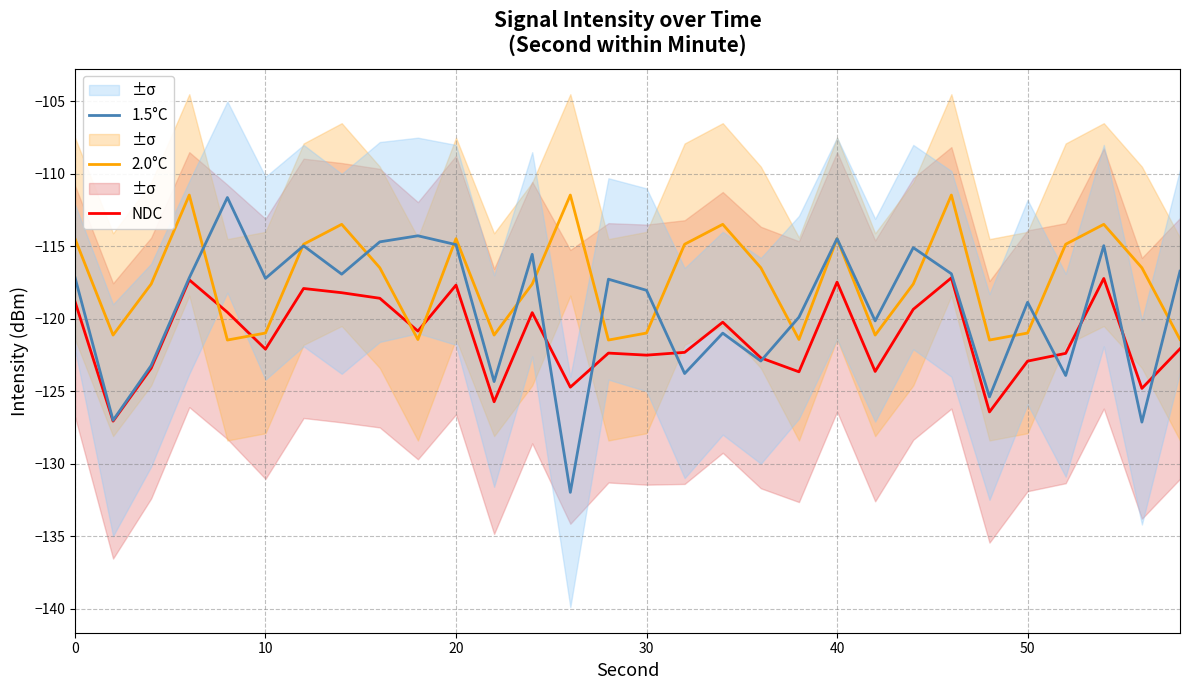

Reading right to left, what are all the values shown in this chart?

NDC: -122.1	-124.8	-117.2	-122.4	-122.9	-126.4	-117.2	-119.3	-123.6	-117.5	-123.7	-122.7	-120.2	-122.3	-122.5	-122.4	-124.7	-119.6	-125.7	-117.7	-120.9	-118.6	-118.2	-117.9	-122.1	-119.5	-117.3	-123.4	-127.1	-118.8
2.0°C: -121.4	-116.5	-113.5	-114.9	-121.0	-121.5	-111.5	-117.6	-121.1	-114.5	-121.4	-116.5	-113.5	-114.9	-121.0	-121.5	-111.5	-117.6	-121.1	-114.5	-121.4	-116.5	-113.5	-114.9	-121.0	-121.5	-111.5	-117.6	-121.1	-114.5
1.5°C: -116.7	-127.1	-115.0	-123.9	-118.9	-125.4	-116.9	-115.1	-120.1	-114.5	-119.9	-122.9	-121.0	-123.8	-118.0	-117.3	-132.0	-115.6	-124.3	-114.9	-114.3	-114.7	-116.9	-115.0	-117.2	-111.6	-117.2	-123.2	-127.0	-117.1